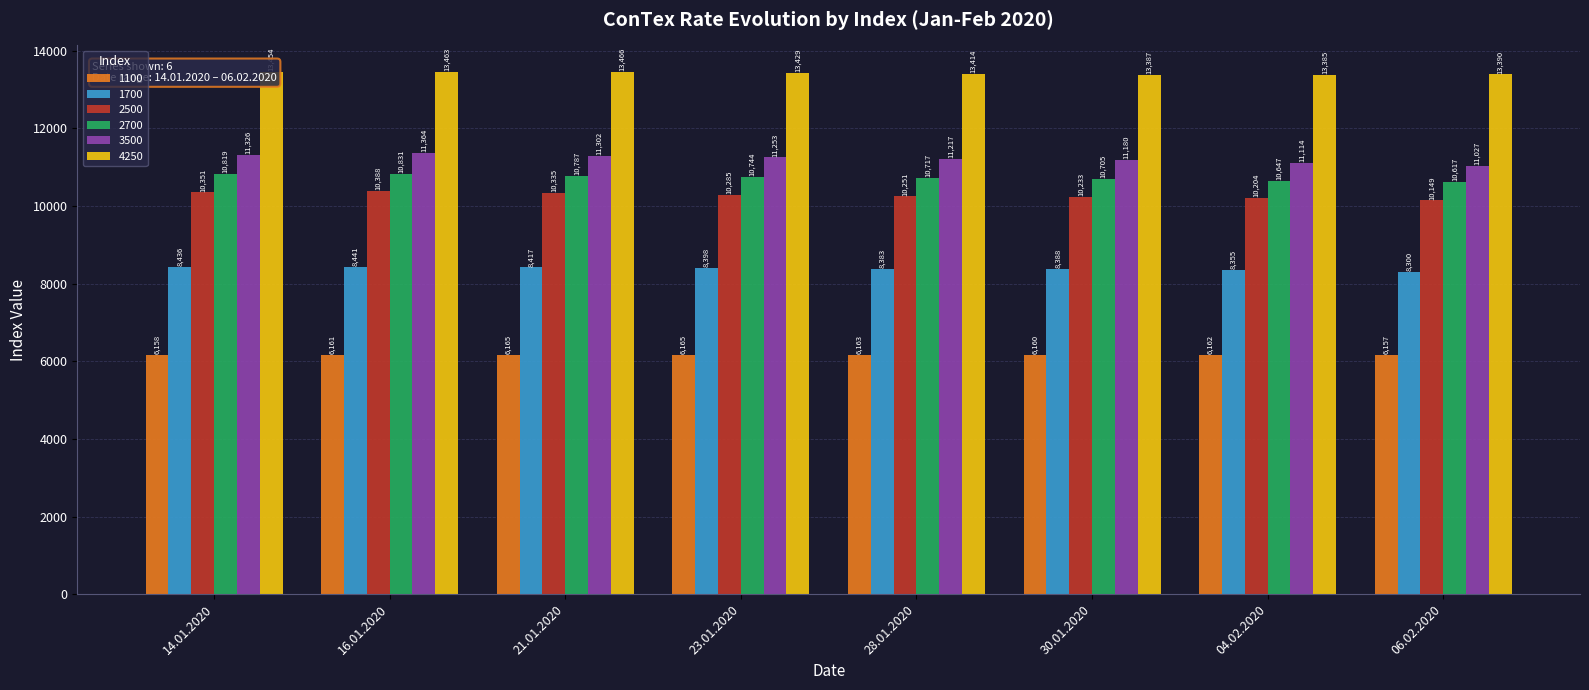

What is the greatest value displayed?

13466